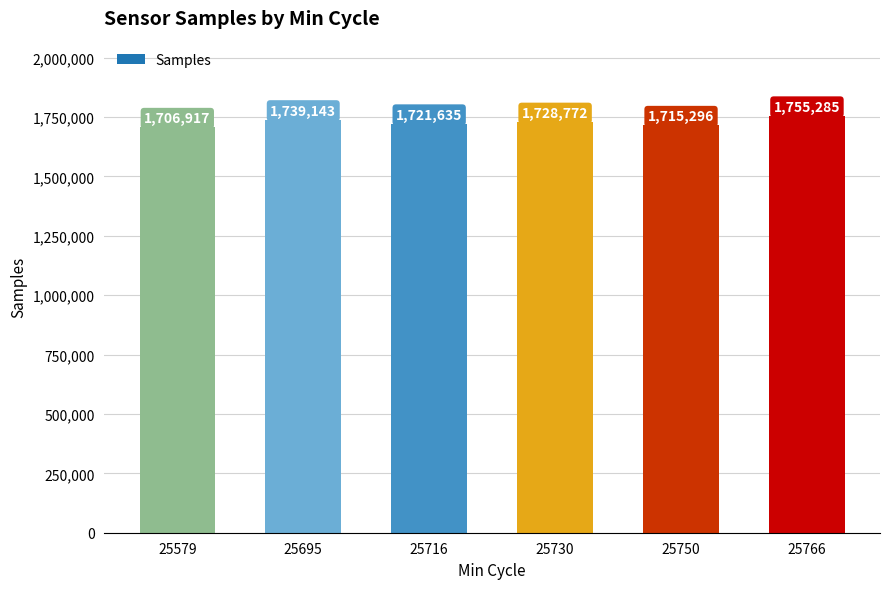

List the labels in order of value, largest first.

25766, 25695, 25730, 25716, 25750, 25579